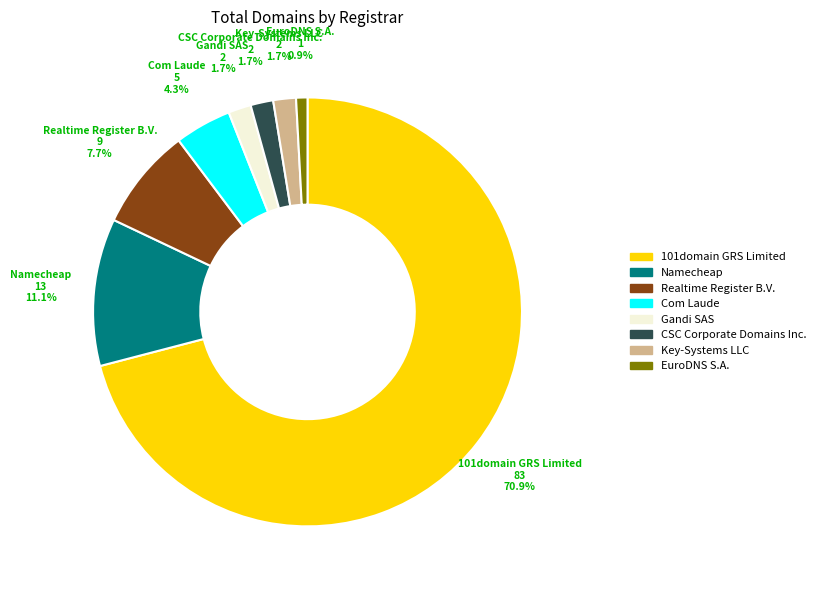

Count the number of slices in the pie.

8